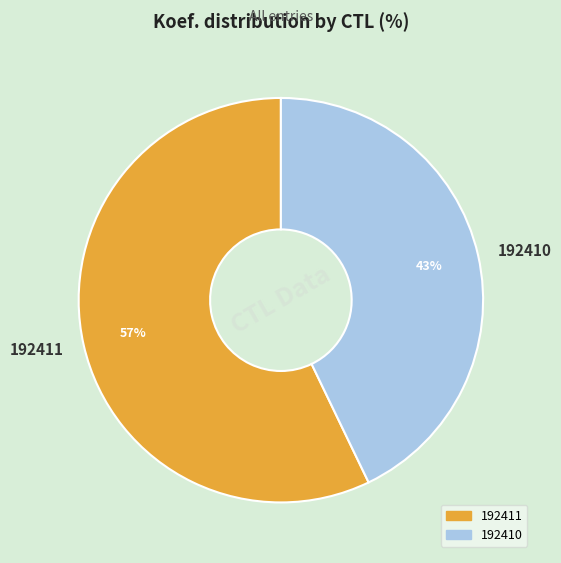

Rank the categories by value from highest to lowest.

192411, 192410